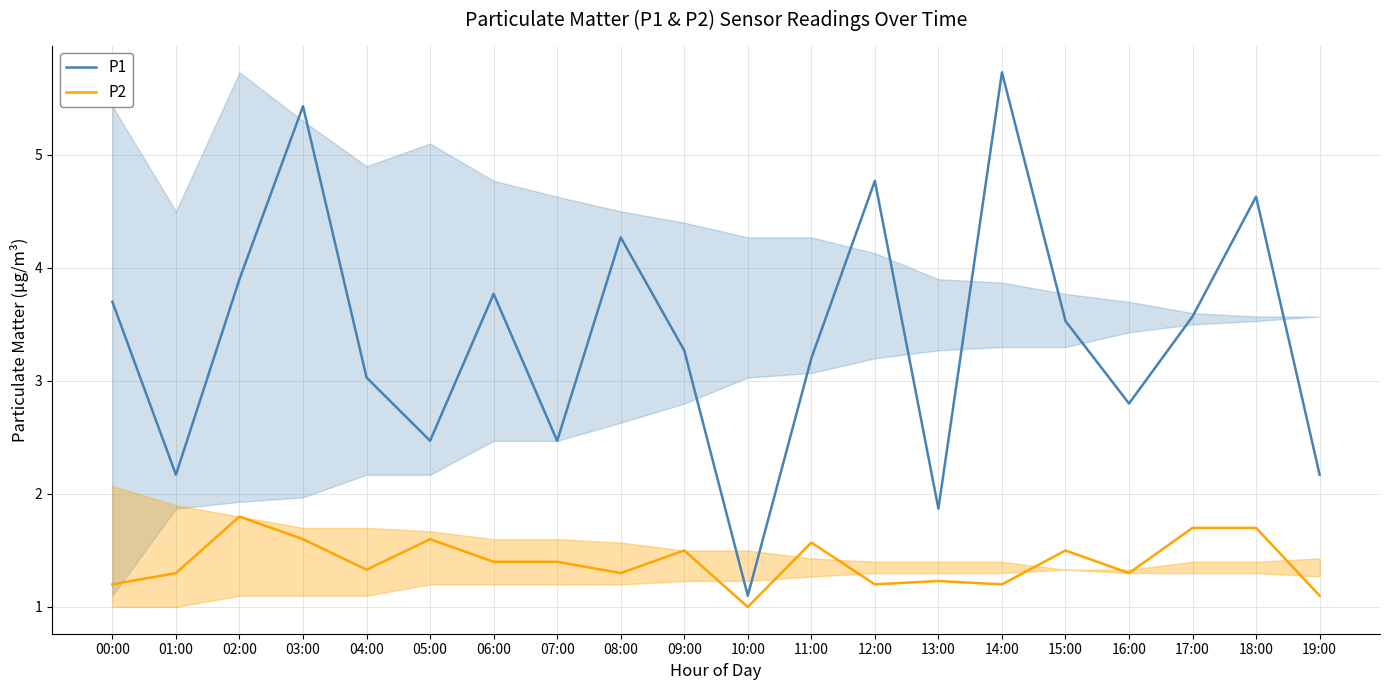

True or false: P2 has more than 1 interior local peaks.

True